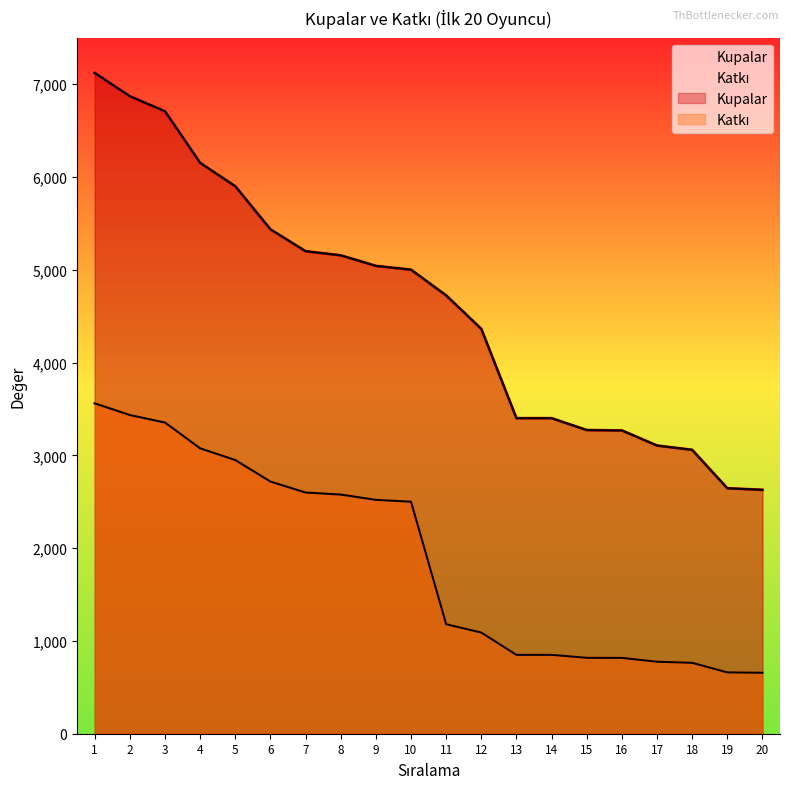

List the labels in order of Katkı value, largest first.

1, 2, 3, 4, 5, 6, 7, 8, 9, 10, 11, 12, 13, 14, 15, 16, 17, 18, 19, 20